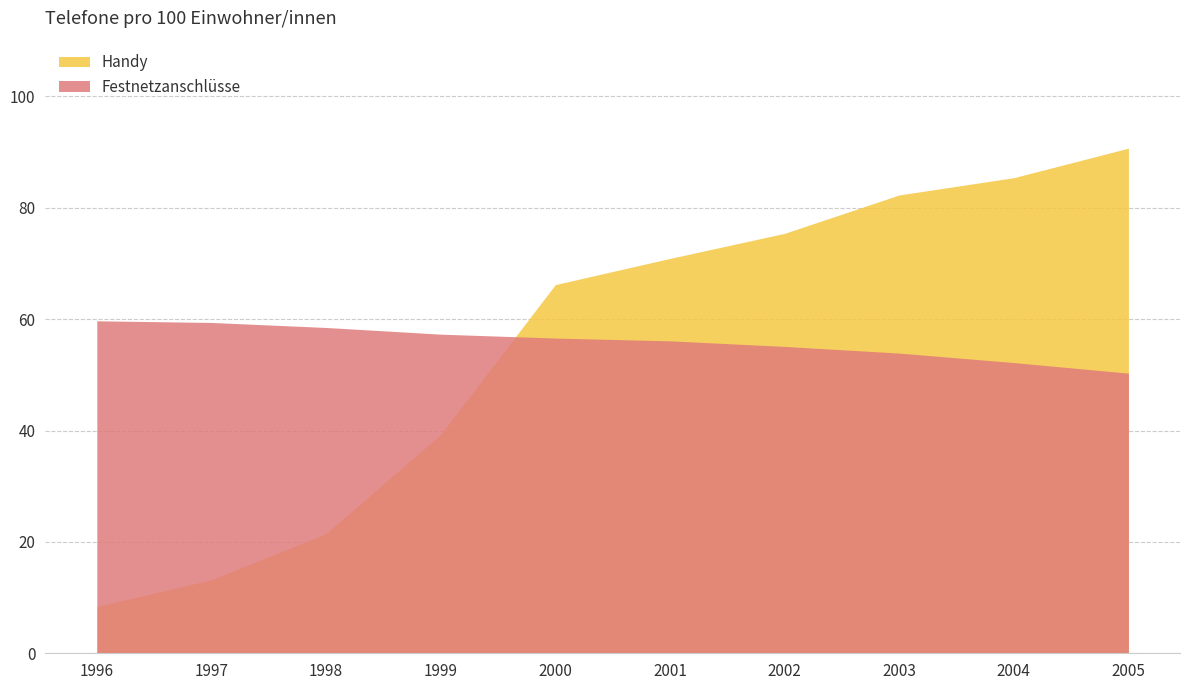

What are all the series names shown in the legend?

Handy, Festnetzanschlüsse